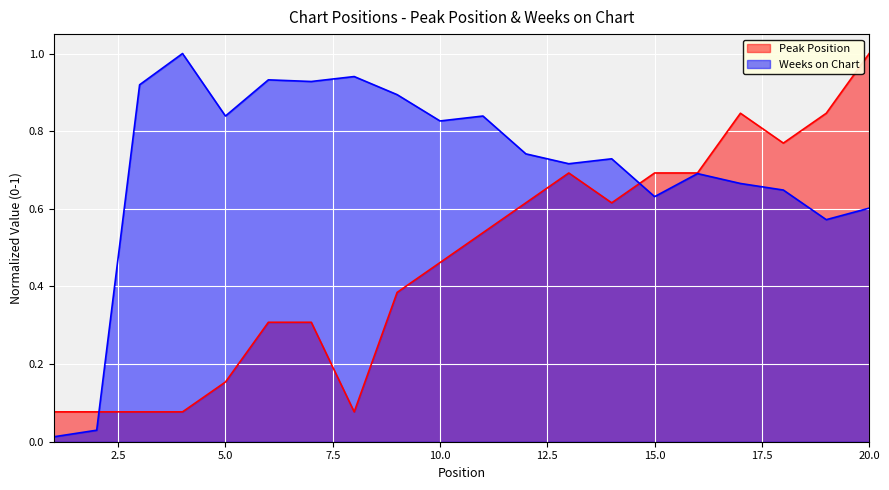

Reading left to right, what are all the values shown in this chart?

Peak Position: 1=0.1	2=0.1	3=0.1	4=0.1	5=0.2	6=0.3	7=0.3	8=0.1	9=0.4	10=0.5	11=0.5	12=0.6	13=0.7	14=0.6	15=0.7	16=0.7	17=0.8	18=0.8	19=0.8	20=1.0
Weeks on Chart: 1=0.0	2=0.0	3=0.9	4=1.0	5=0.8	6=0.9	7=0.9	8=0.9	9=0.9	10=0.8	11=0.8	12=0.7	13=0.7	14=0.7	15=0.6	16=0.7	17=0.7	18=0.6	19=0.6	20=0.6